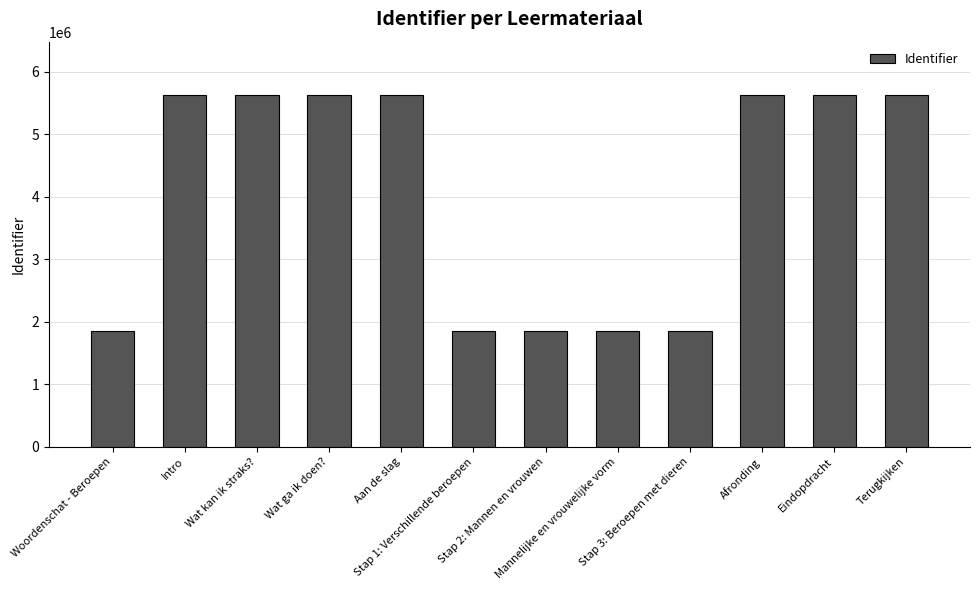

What is the label of the 6th bar from the right?

Stap 2: Mannen en vrouwen